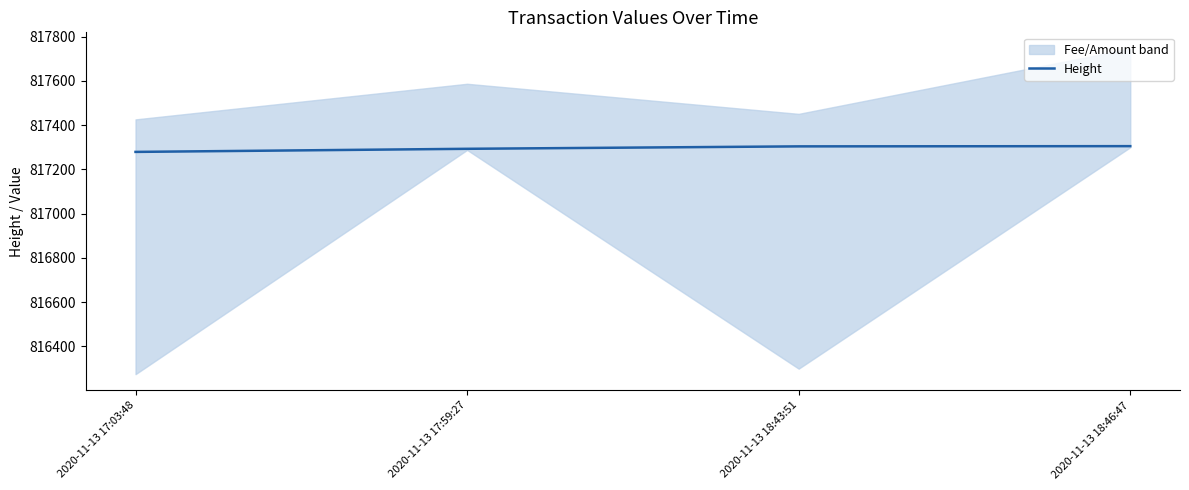

Reading left to right, what are all the values shown in this chart?

2020-11-13 17:03:48=817279	2020-11-13 17:59:27=817293	2020-11-13 18:43:51=817304	2020-11-13 18:46:47=817305